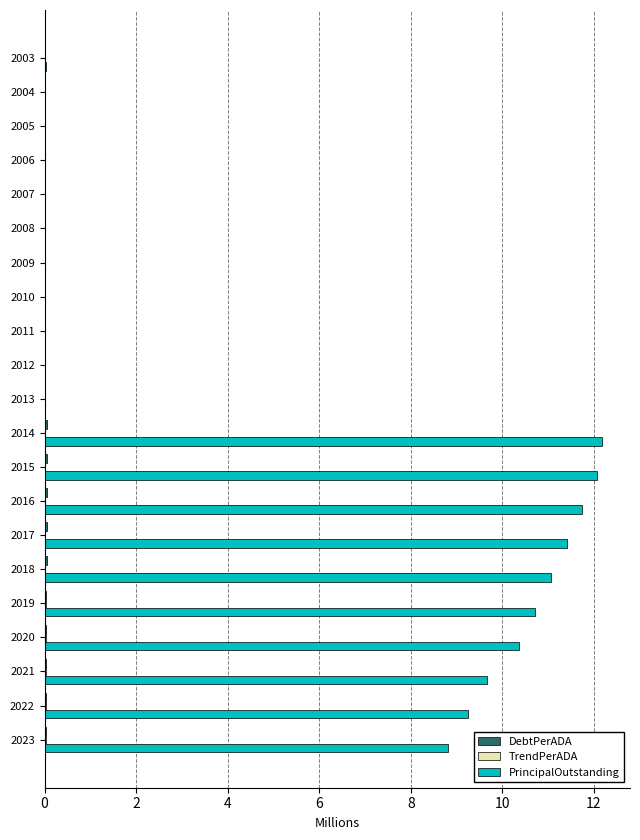

How many data points does each series have?

21